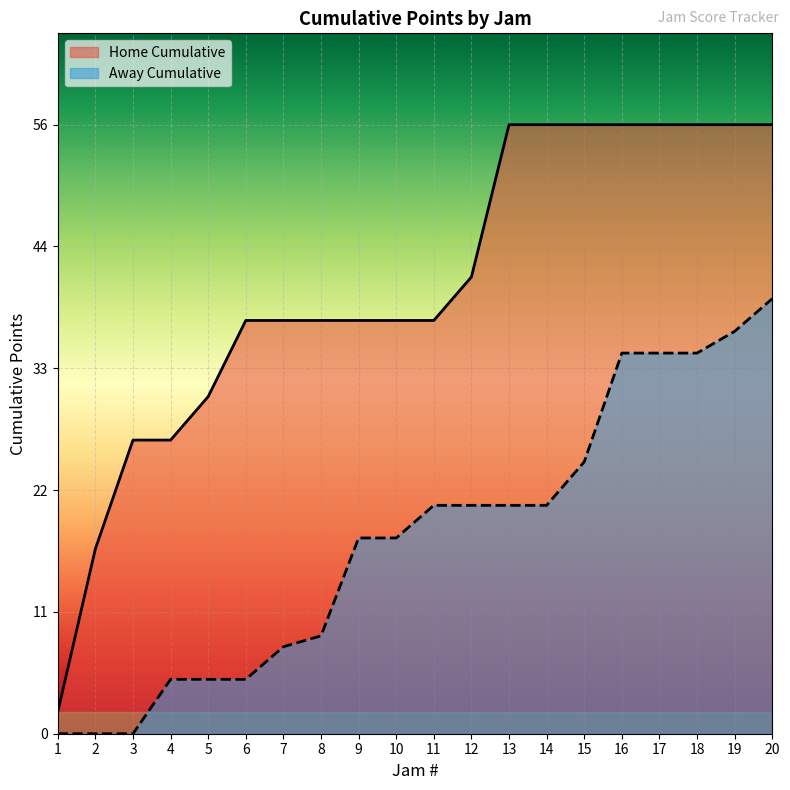

At 13, list the series in order from largest to smallest.

Home Cumulative, Away Cumulative